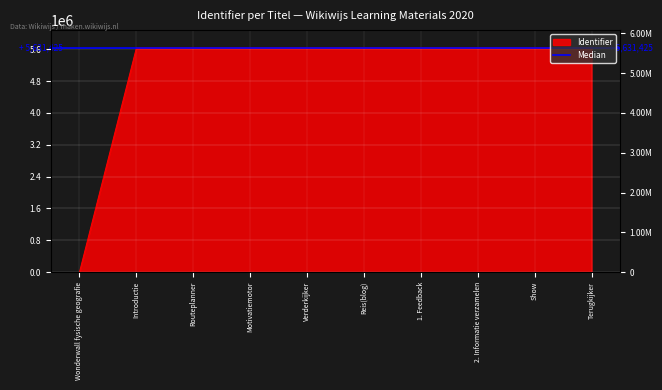

What is the maximum value shown in the chart?

5631545